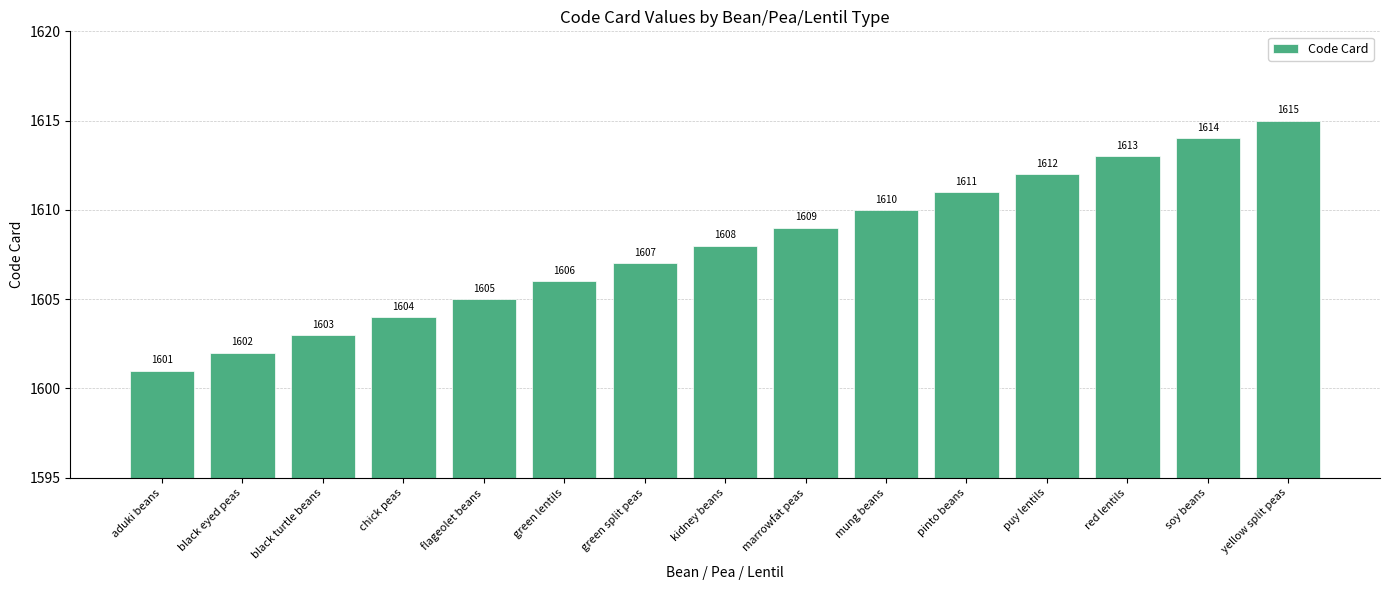

How many bars are there in total?

15